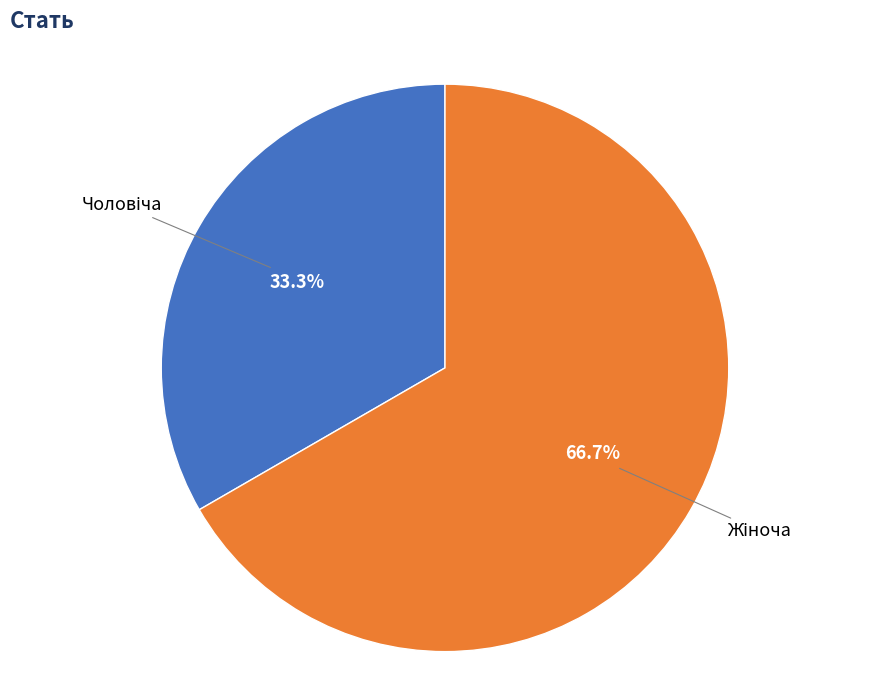

Is there a majority slice in this chart?

Yes